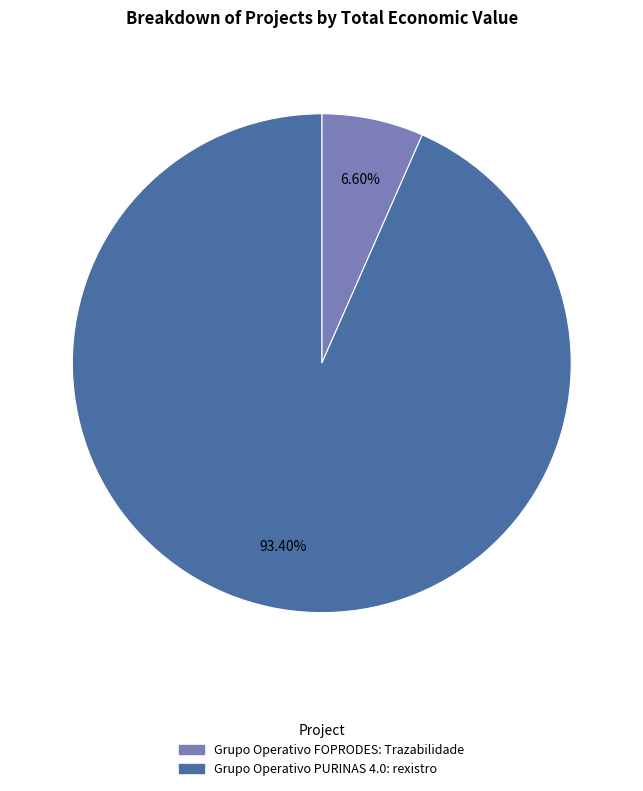

To the nearest percent, what is the combined percentage of Grupo Operativo PURINAS 4.0: rexistro and Grupo Operativo FOPRODES: Trazabilidade?

100%